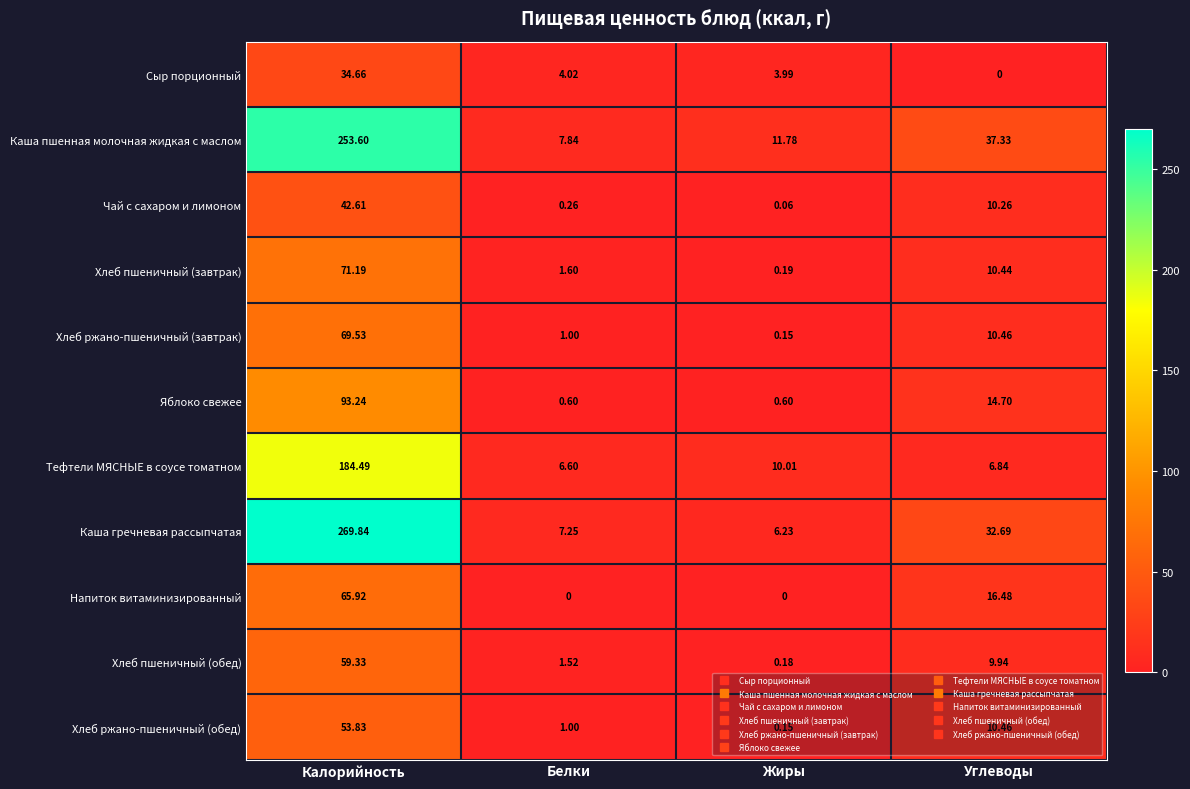

What is the greatest value displayed?

269.8